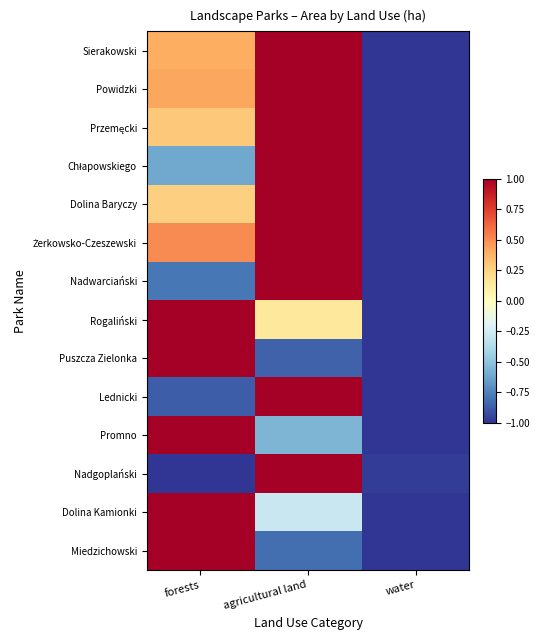

At how many categories does at least one series exceed 0?

2